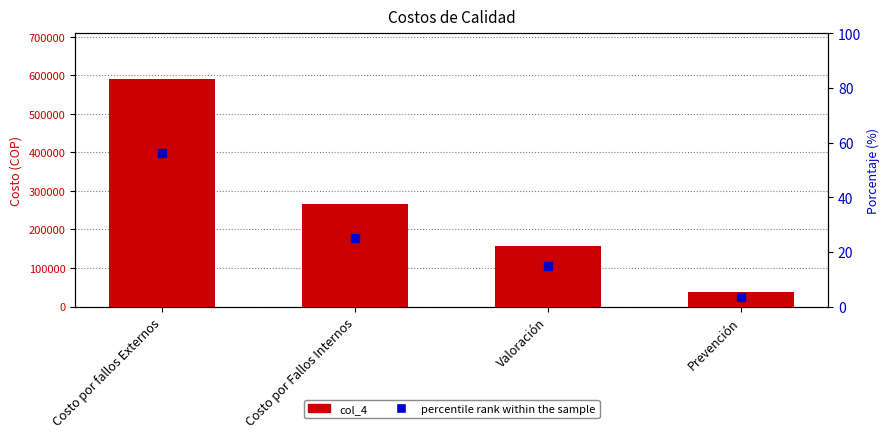

At how many categories does at least one series exceed 264136?

2